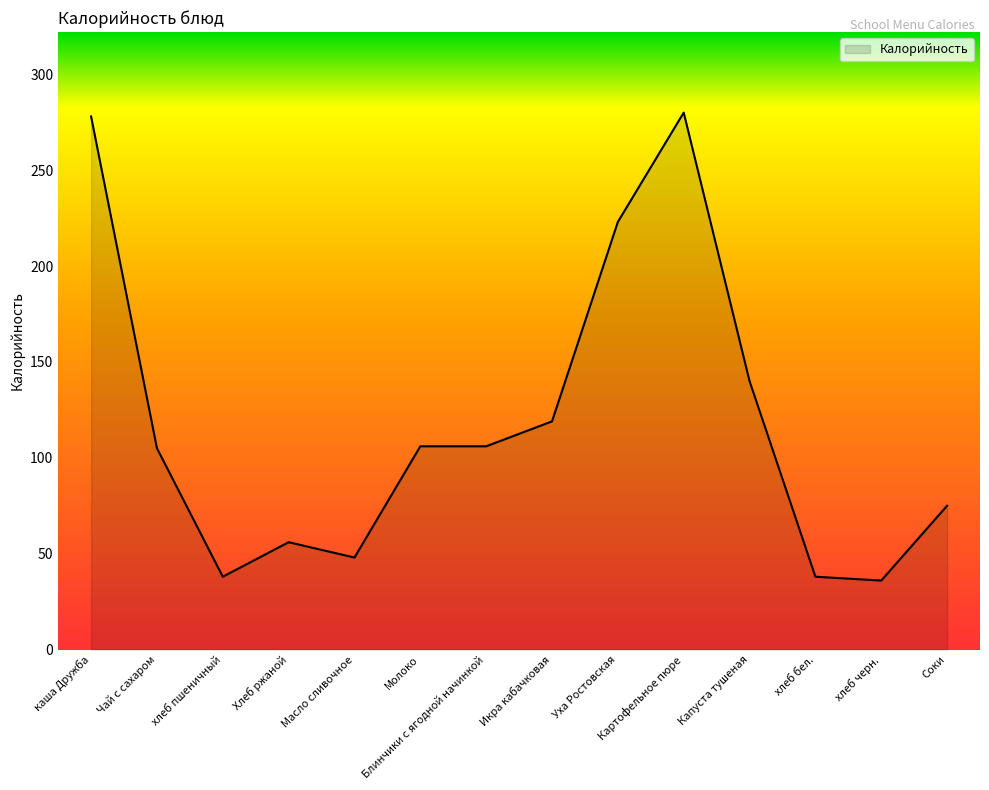

What position from the left is Блинчики с ягодной начинкой?

7